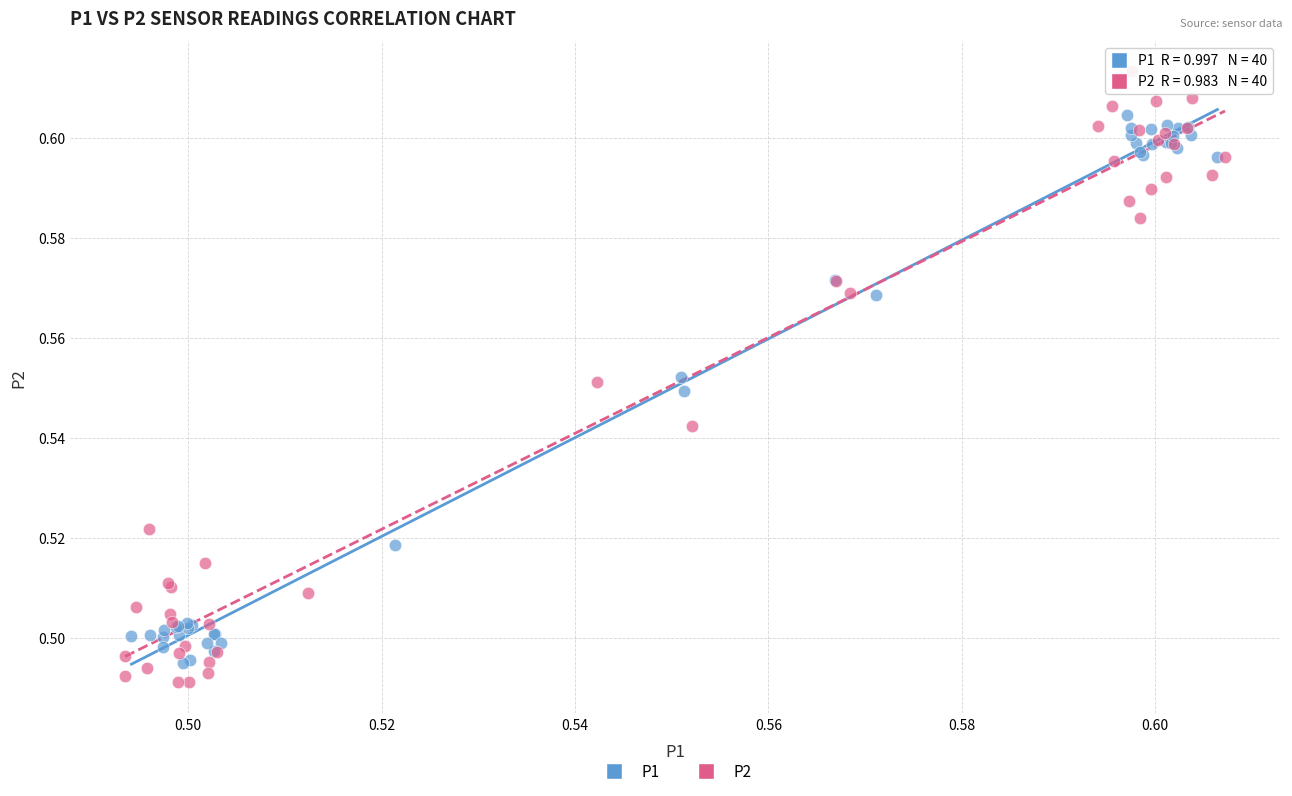

Which series has the widest spread of Y values?

P2